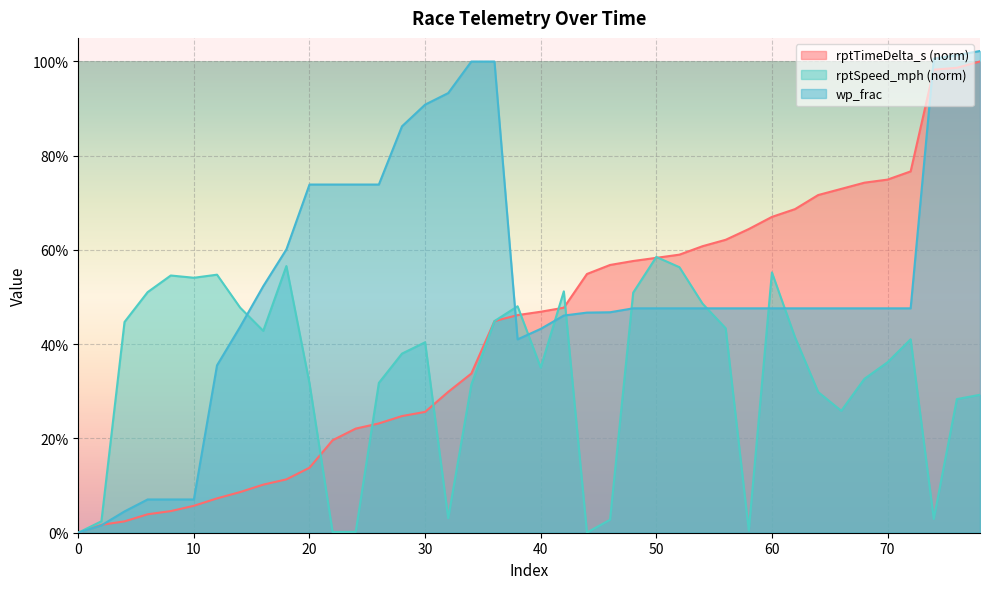

Is it true that rptTimeDelta_s equals 0.3 at 30?

True